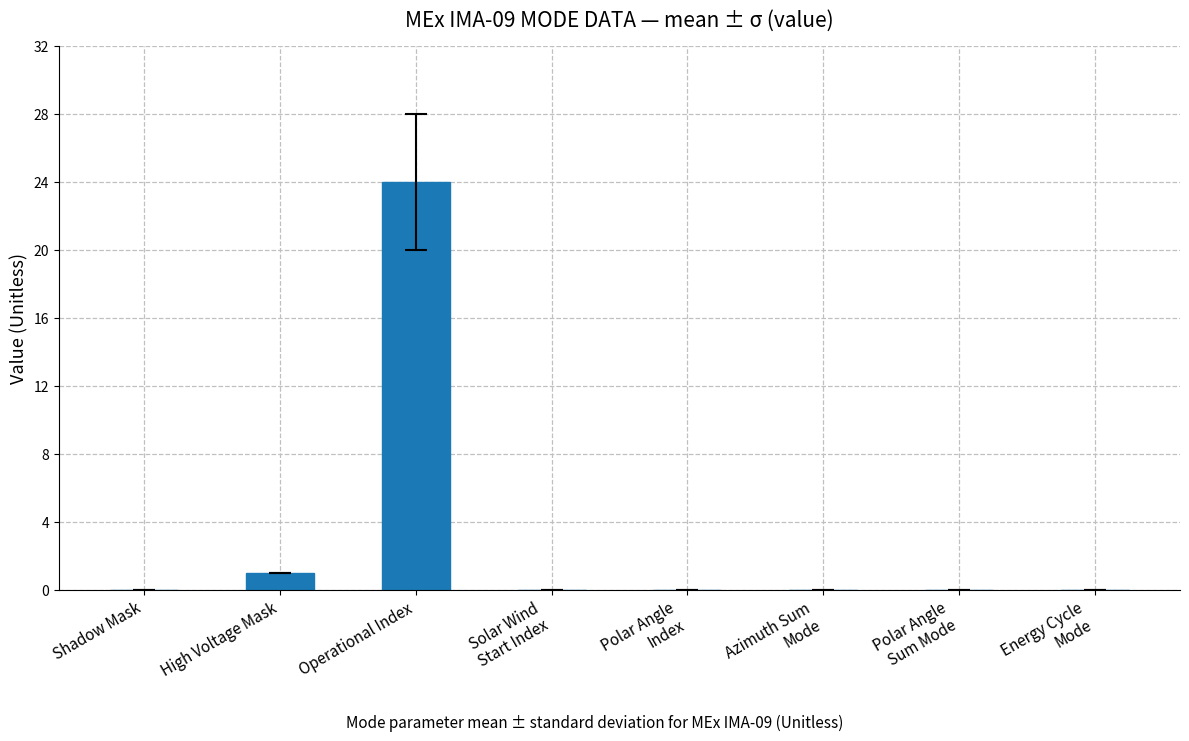

What is the change in value from Shadow Mask to Operational Index?

+24